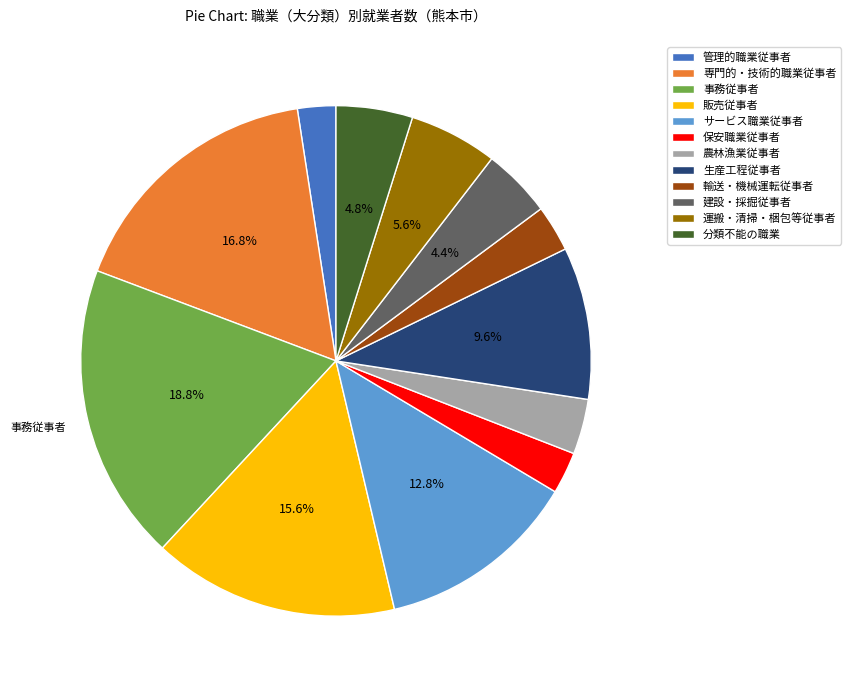

Is there any slice that represents more than half of the pie?

No